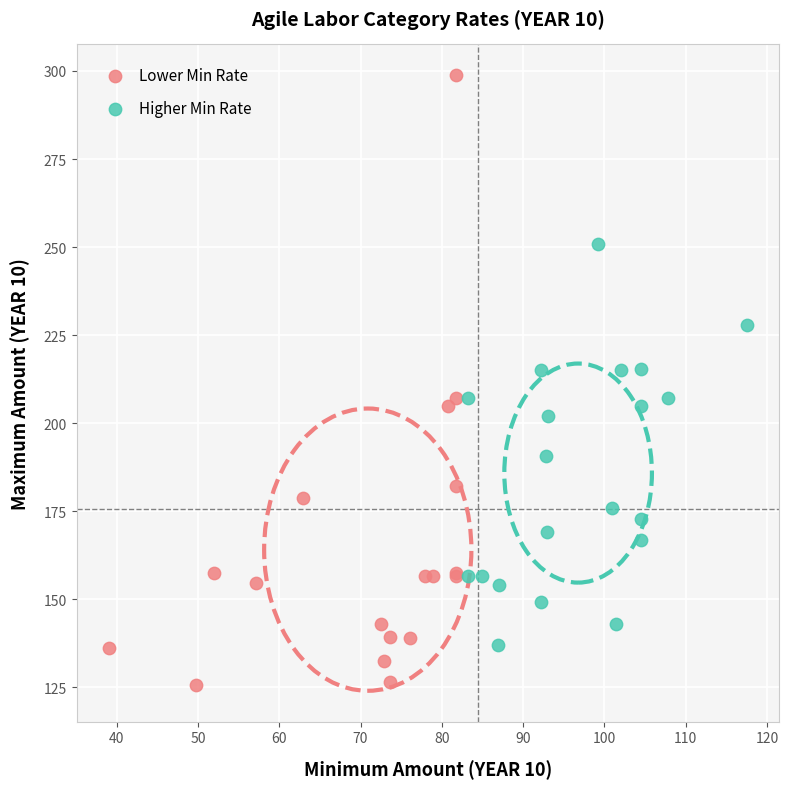

Which series has the largest Y range (max minus min)?

Lower Min Rate